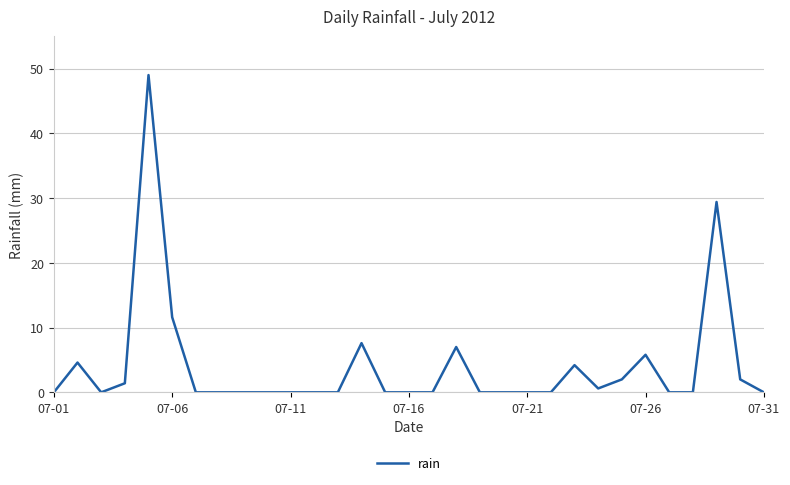

How many series are shown in this chart?

1